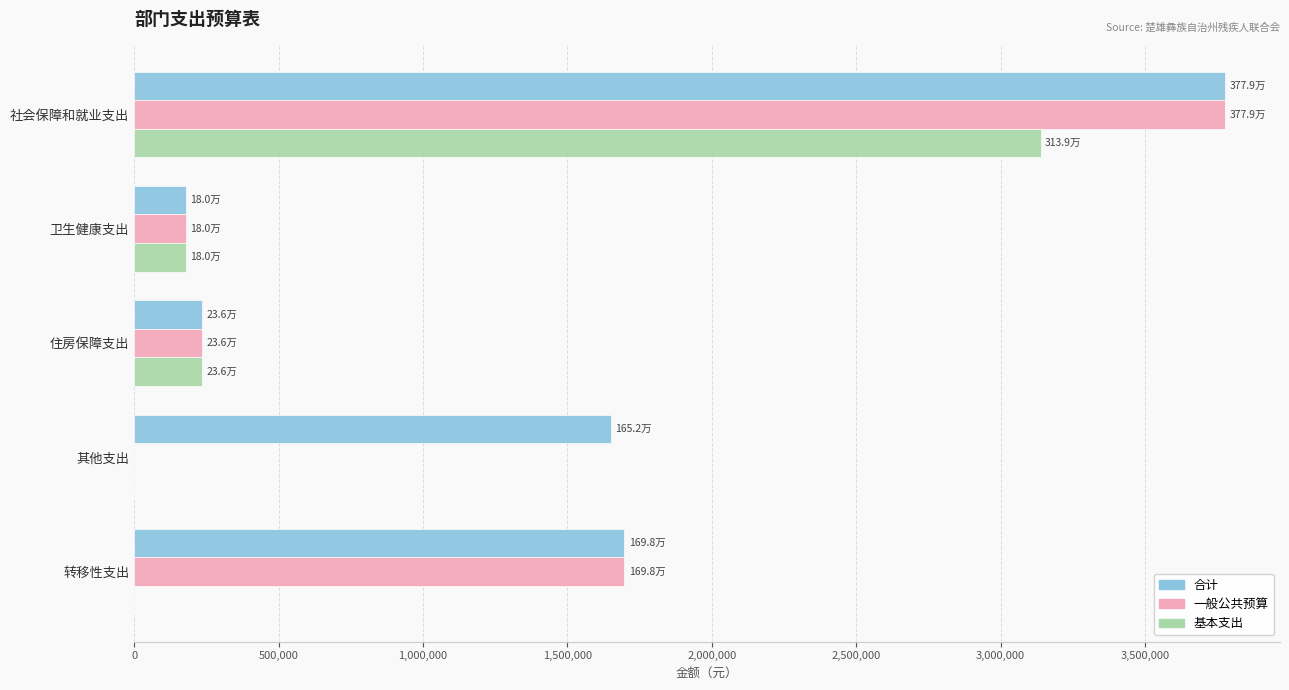

What is the highest value of the 基本支出 series?

3138797.4